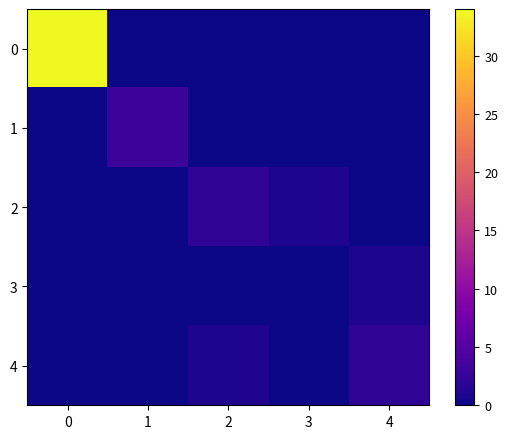

Between 1 and 2, which series saw the biggest shift?

1